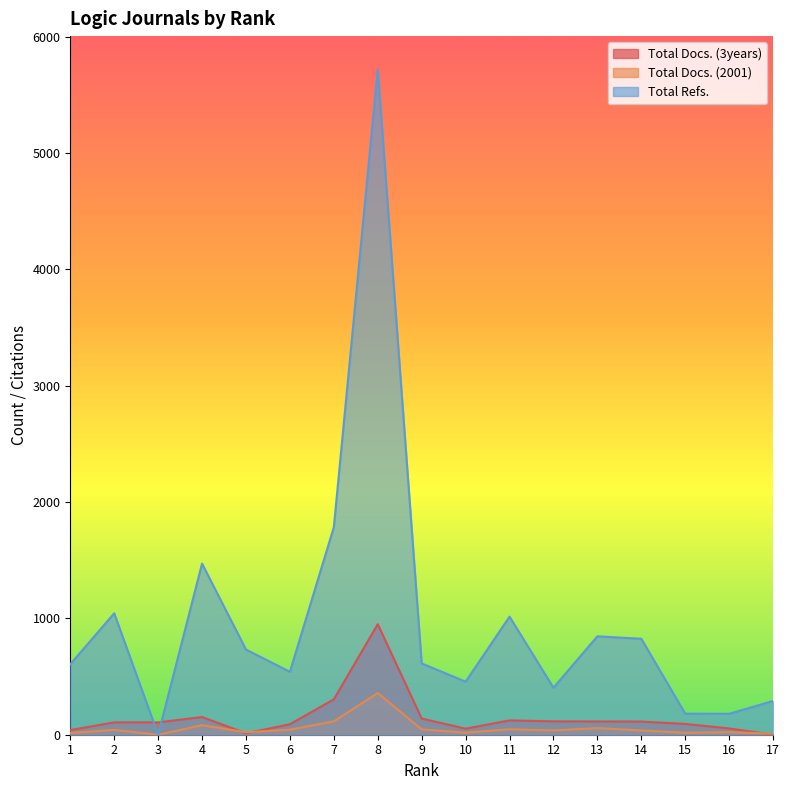

Read the Total Refs. value at 11.

1015